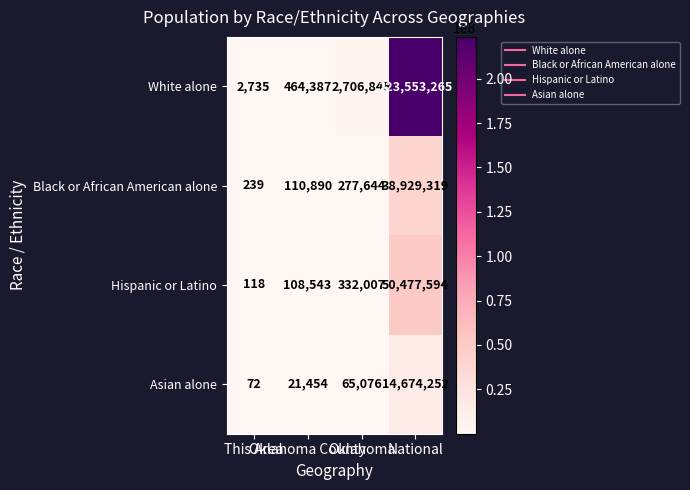

How many data points does each series have?

4